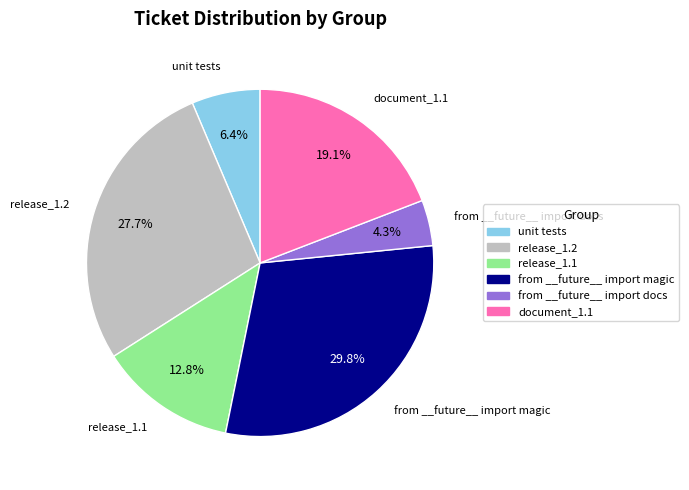

To the nearest percent, what is the average slice percentage?

17%